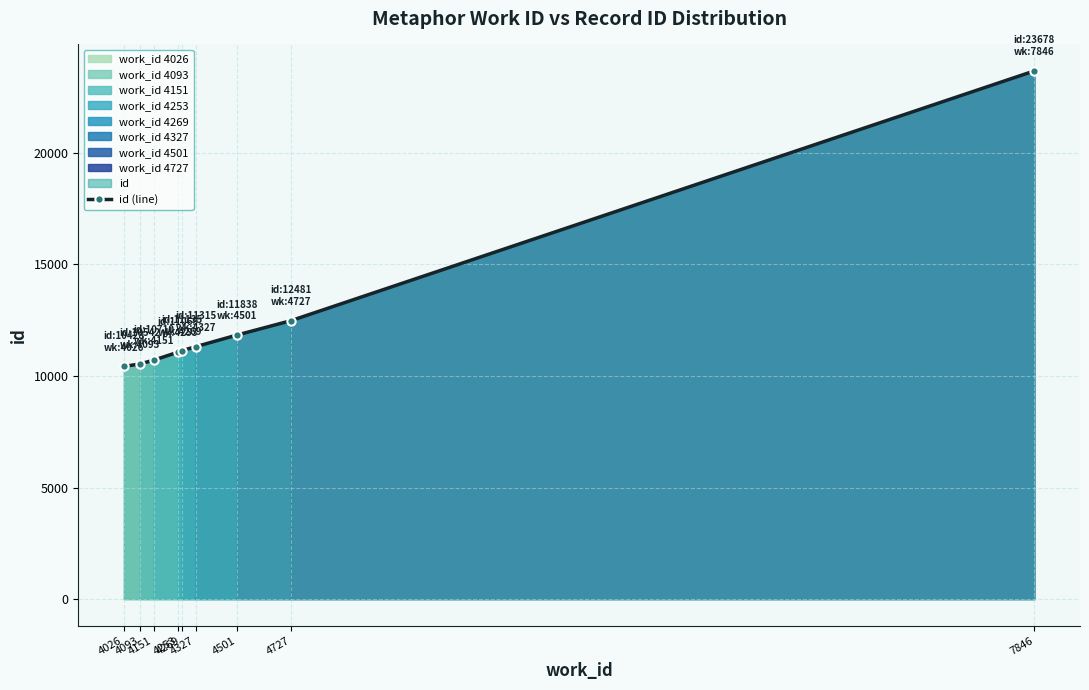

Reading left to right, what are all the values shown in this chart?

4026=10428	4093=10542	4151=10710	4253=11069	4269=11135	4327=11315	4501=11838	4727=12481	7846=23678